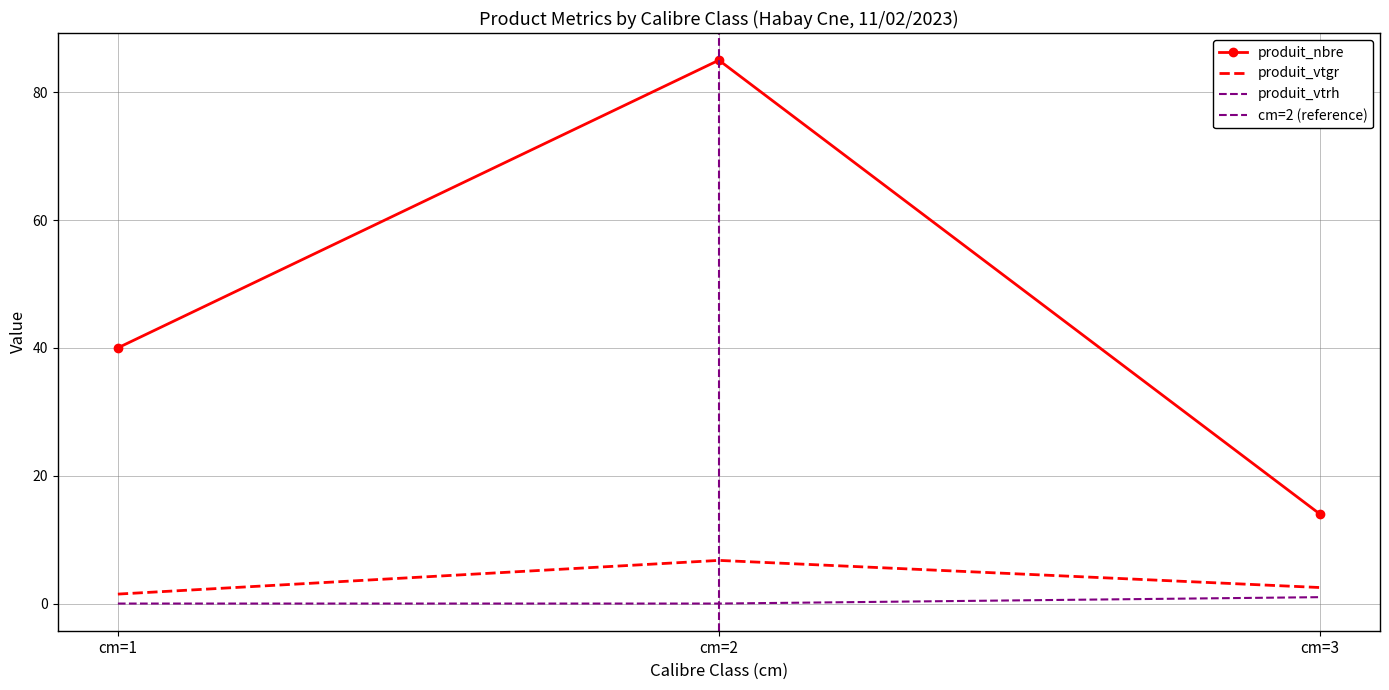

What is the average value of the produit_vtgr series?

3.6